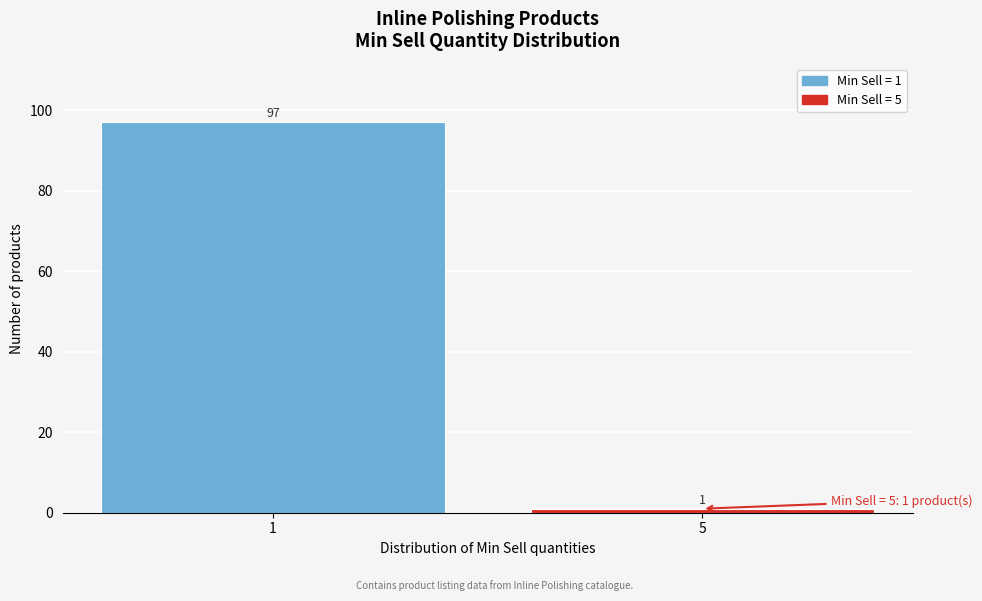

Reading right to left, transcribe all the data shown in this chart.

1	97